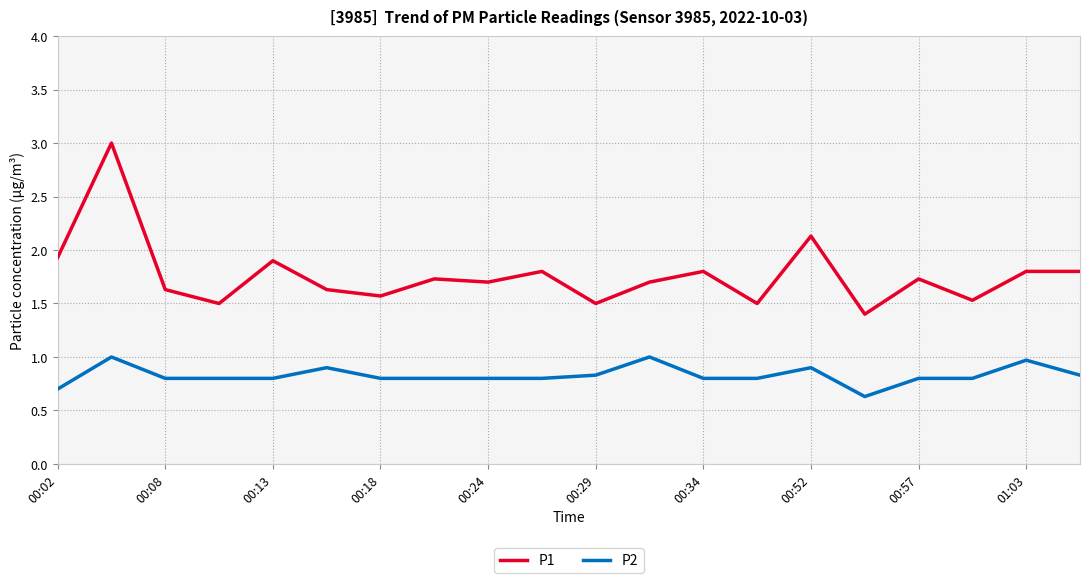

Which series has the widest spread of values?

P1